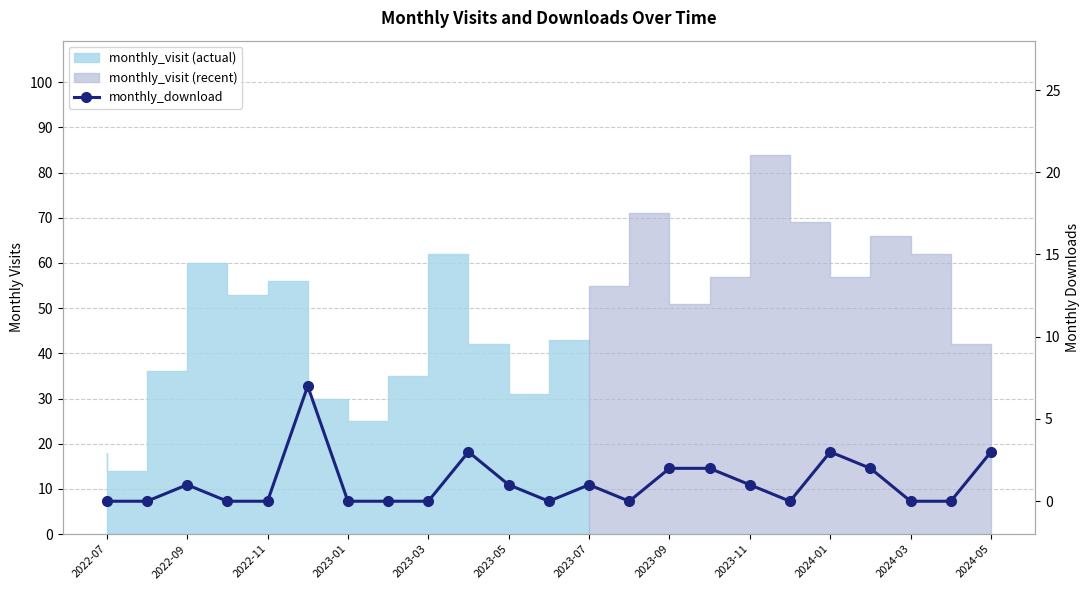

Reading right to left, list all the values displayed in this chart.

3	0	0	2	3	0	1	2	2	0	1	0	1	3	0	0	0	7	0	0	1	0	0